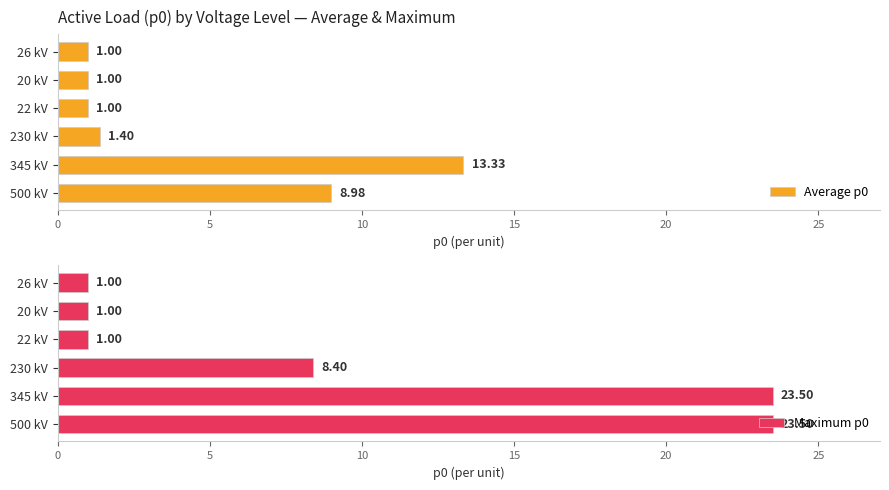

Which series has the widest spread of values?

Maximum p0